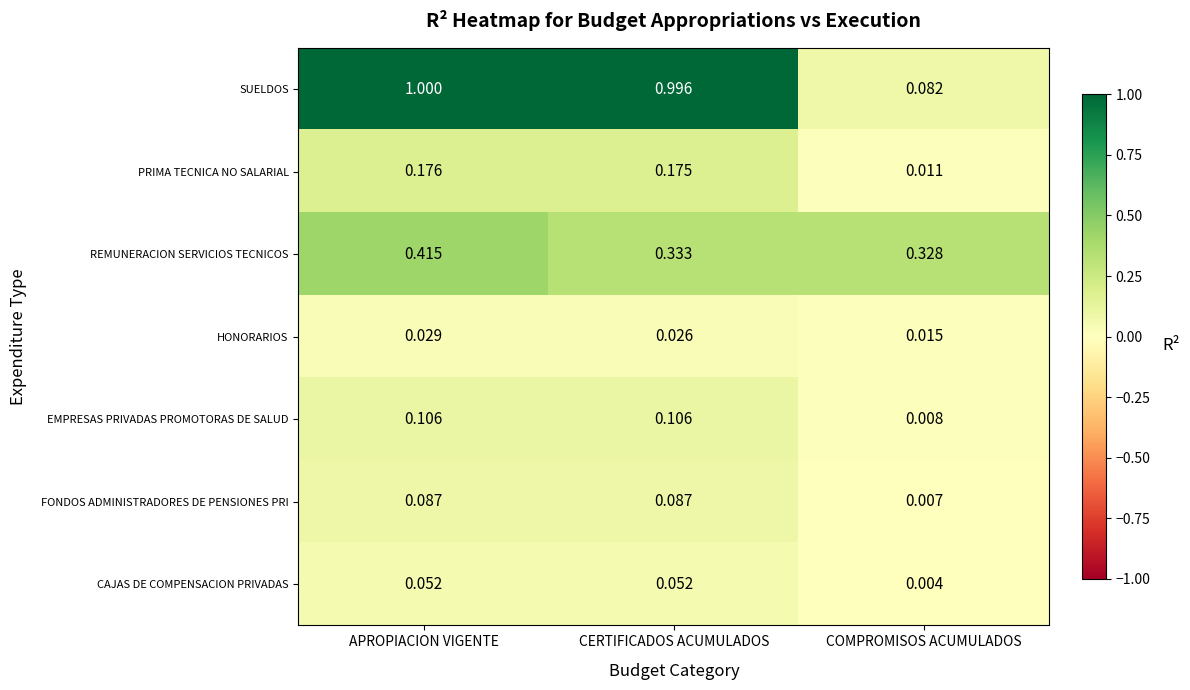

Which series has the widest spread of values?

SUELDOS